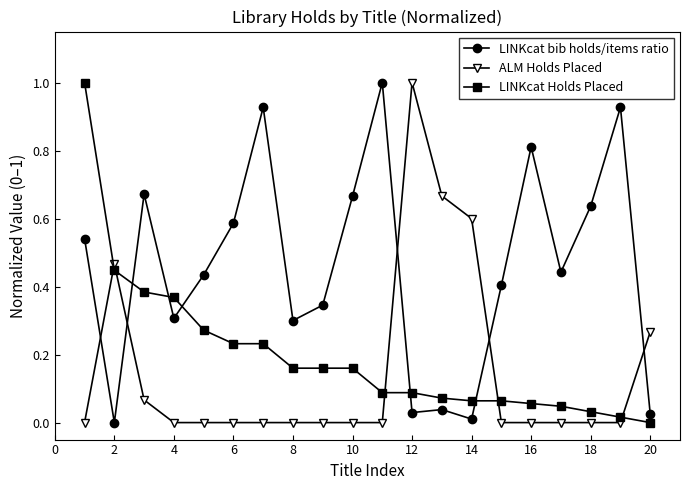

How many intersections are there between ALM Holds Placed and LINKcat bib holds/items ratio?

5